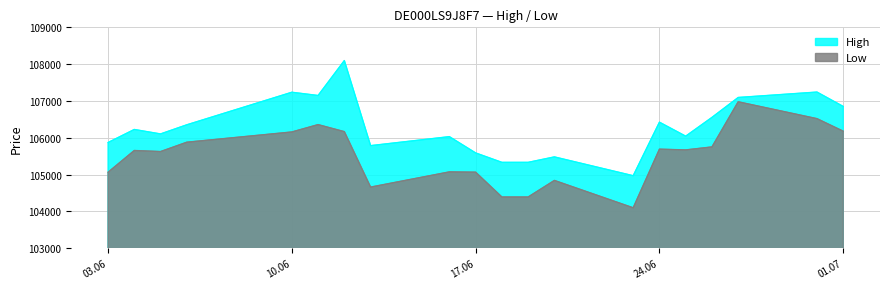

Count the number of data series in this chart.

2